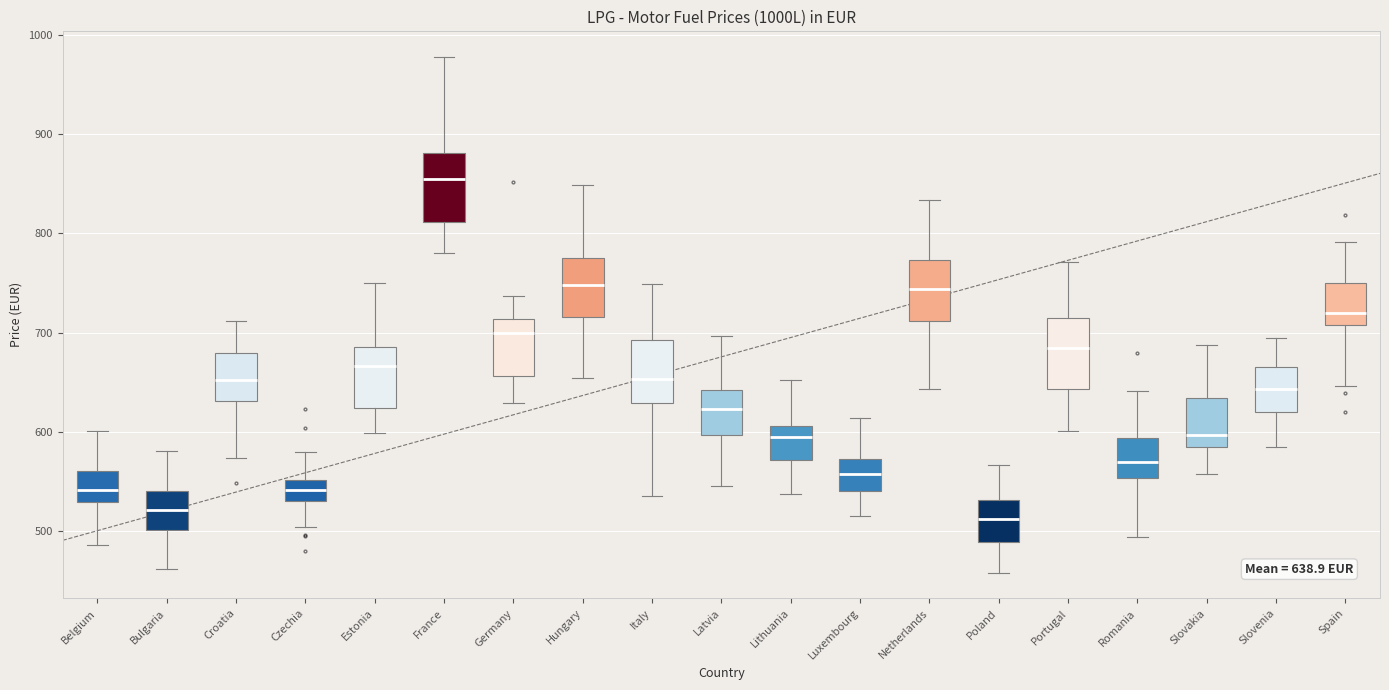

Which box's median line is the highest?

France